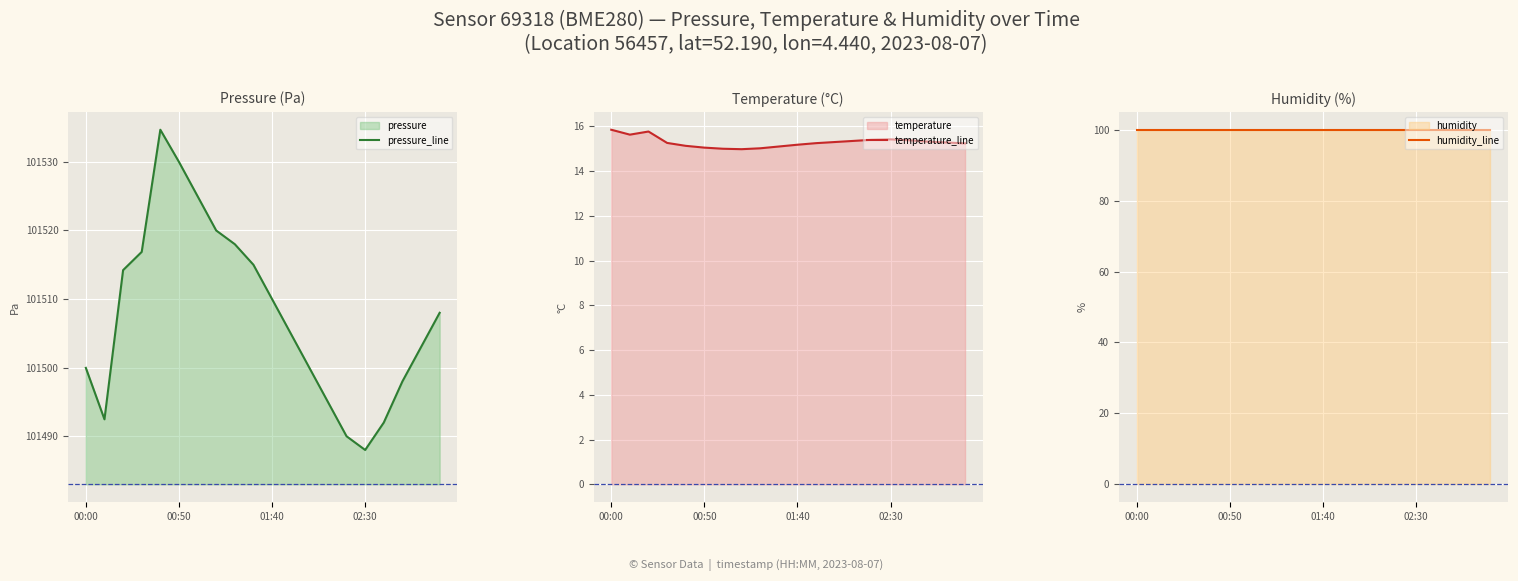

At how many categories does at least one series exceed 84902?

20